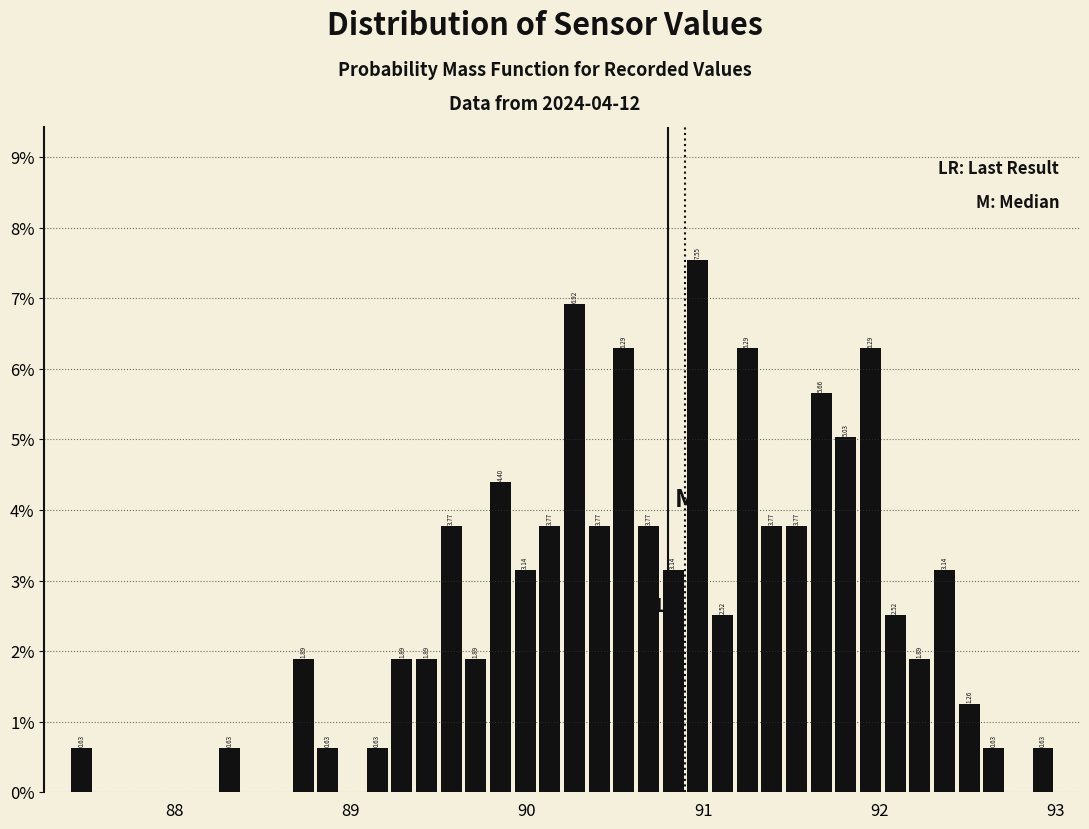

Around what value on the x-axis is the tallest bar? Give the approximate position of its centre, as read against the axis.

91.0